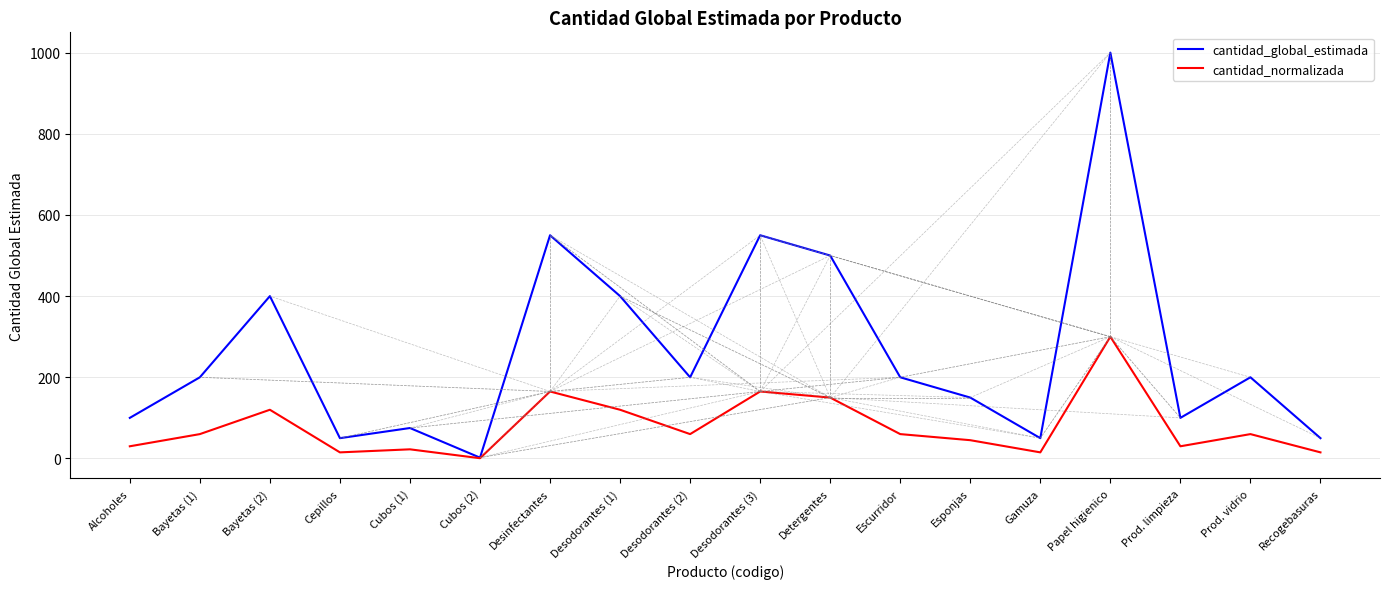

Between Cubos (2) and Prod. limpieza, which series saw the biggest shift?

cantidad_global_estimada